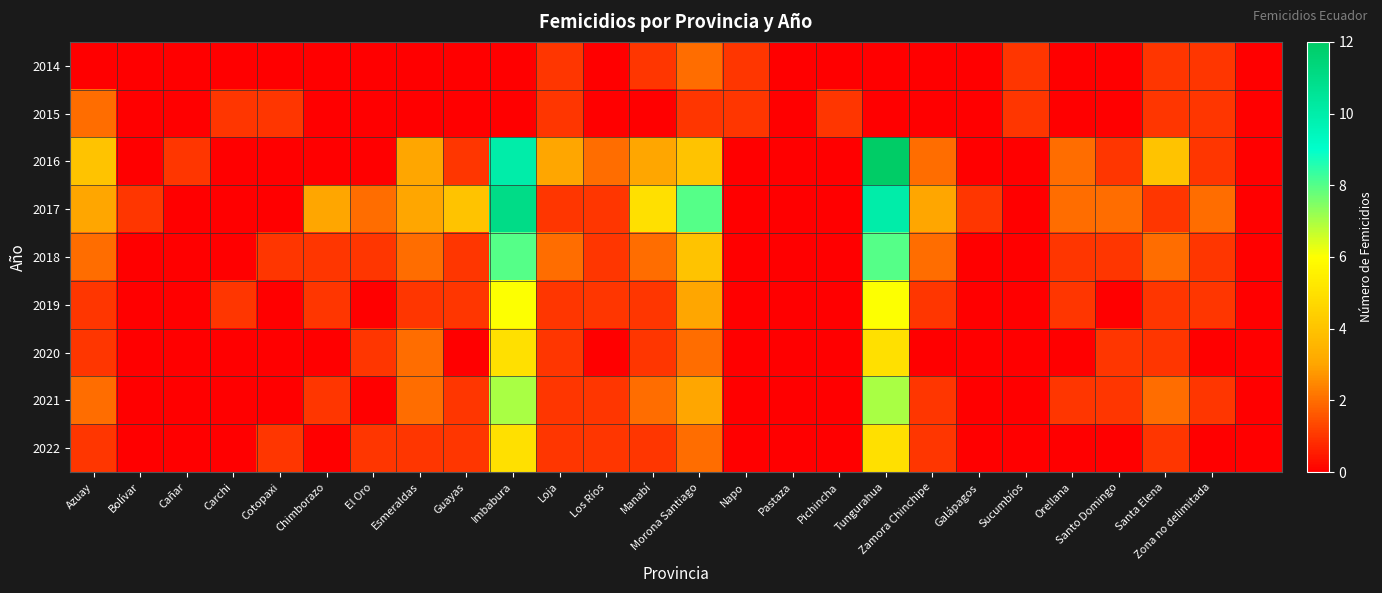

Which series has the largest range (max minus min)?

2016